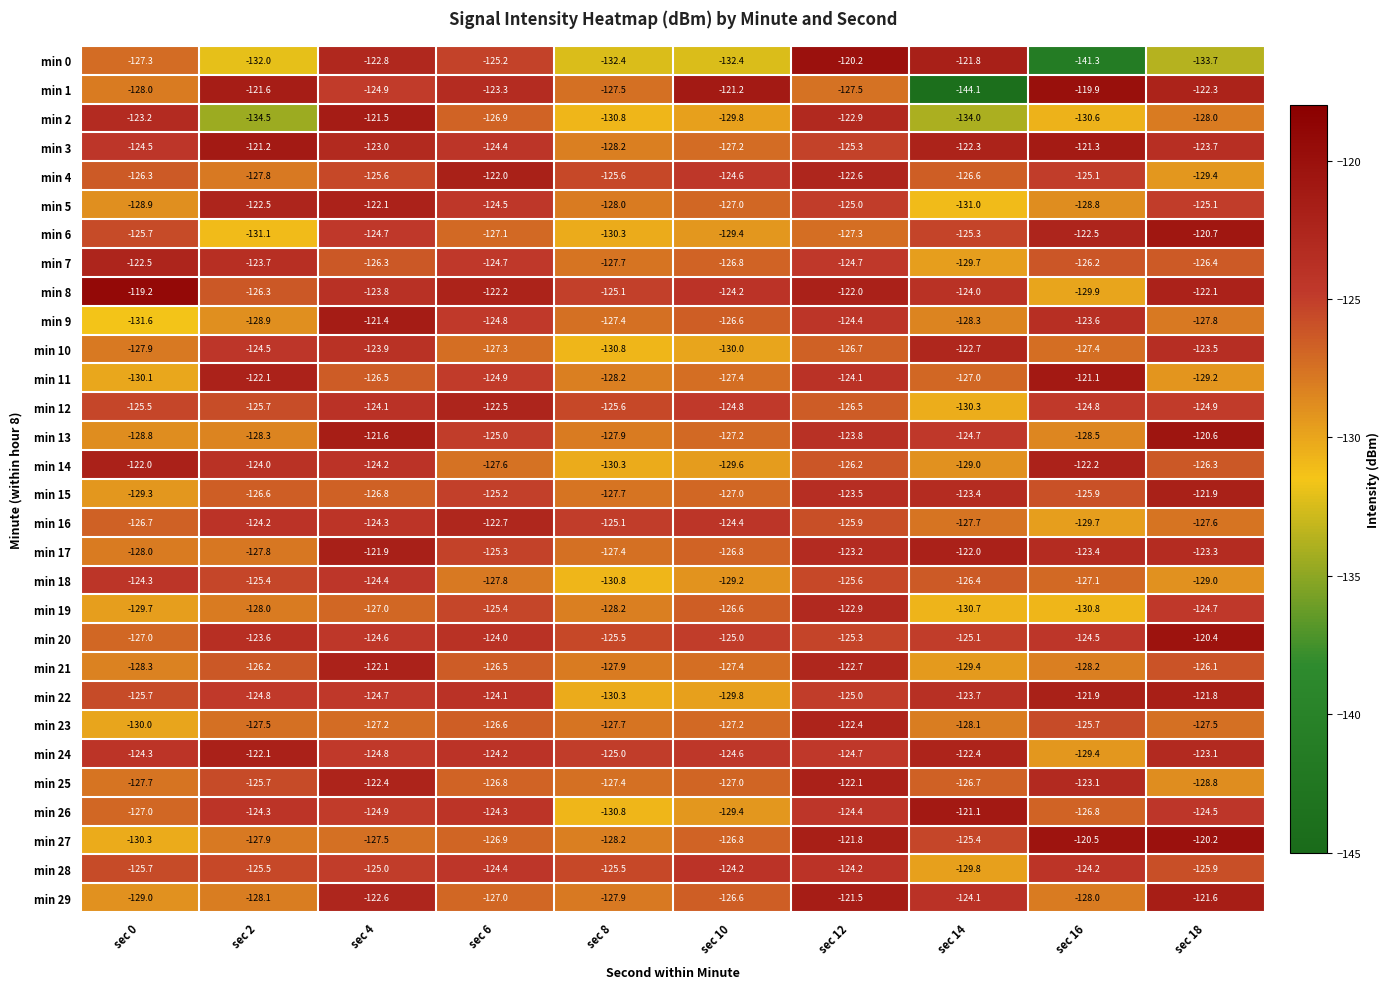

Rank the categories by min 2 value from highest to lowest.

sec 4, sec 12, sec 0, sec 6, sec 18, sec 10, sec 16, sec 8, sec 14, sec 2